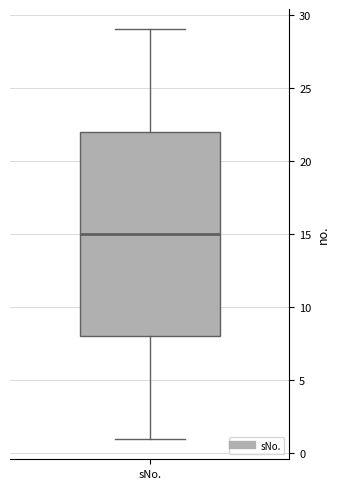

Read this box plot against the y-axis: the position of the median line, the range covered by the box, and the ends of both whiskers. The values are not printed on the chart, so give them approximately, as read against the axis.

median 15, box 8 to 22, whiskers 1 to 29